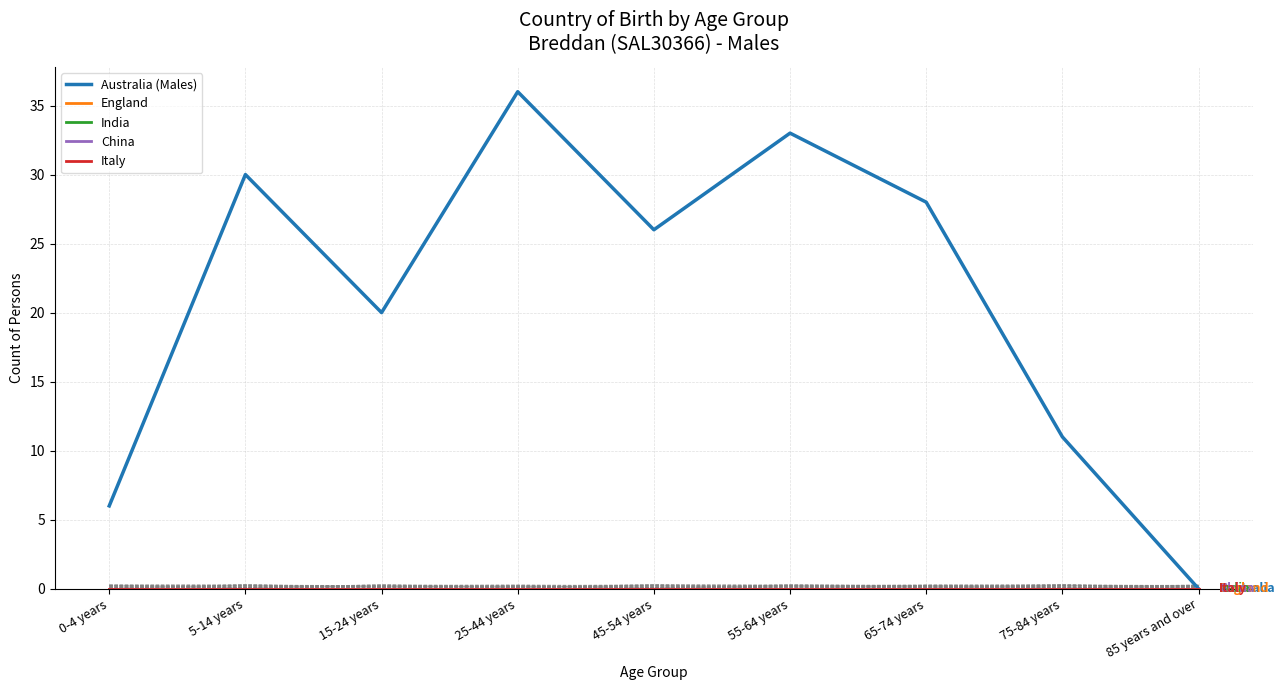

At which label does Italy reach its minimum?

0-4 years